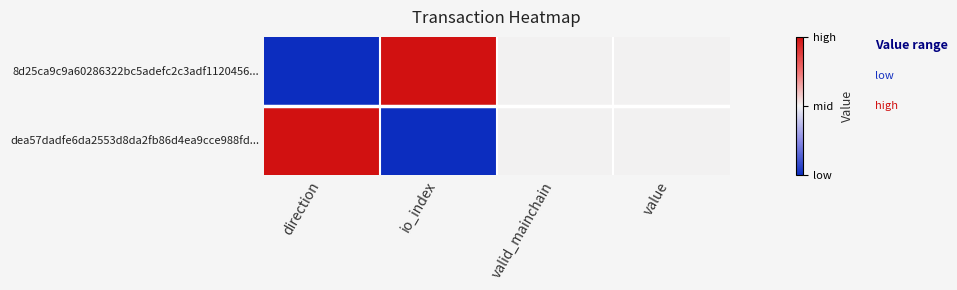

What is the total value across all series at direction?

1.0